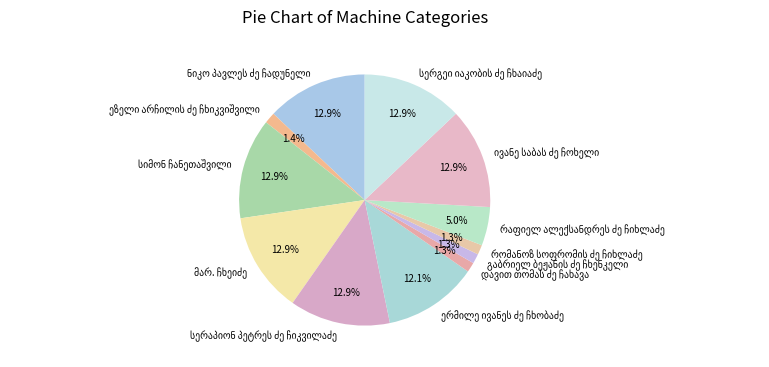

Count the number of slices in the pie.

12